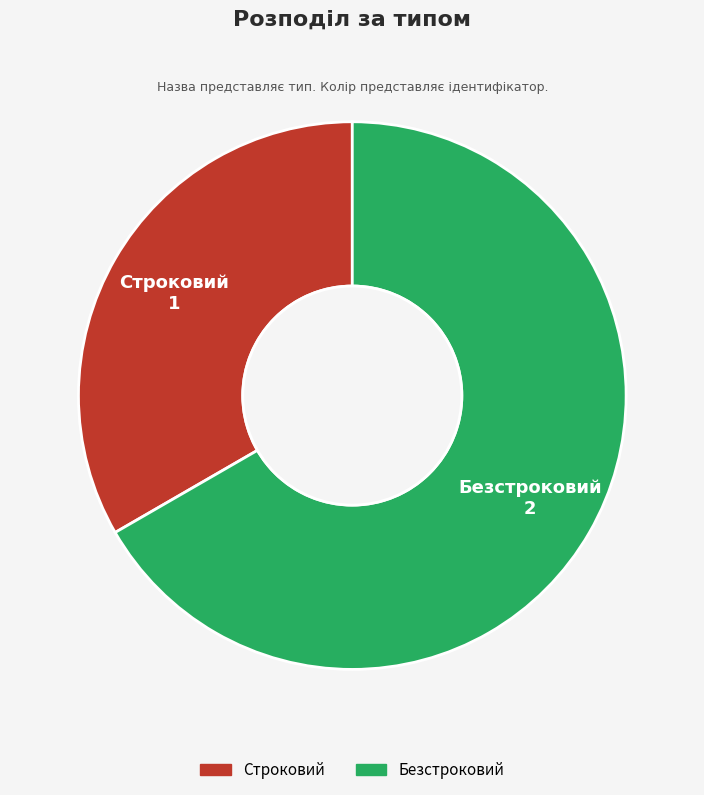

What is the smallest slice in the pie chart?

Строковий